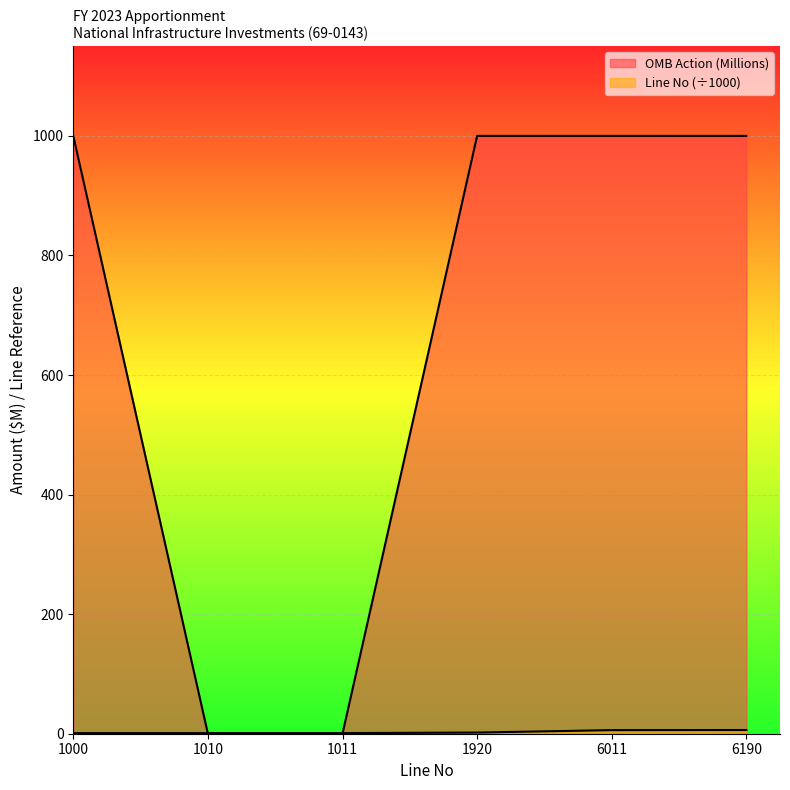

Which series ends up on top after the final intersection of OMB Action (Millions) and Line No (Numeric)?

OMB Action (Millions)